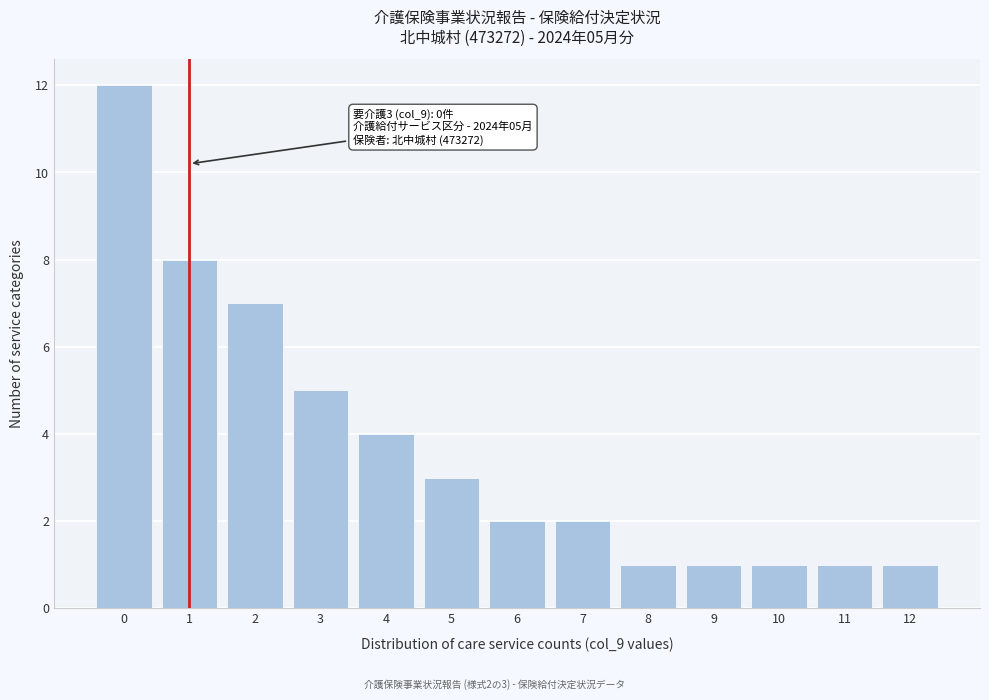

Reading left to right, extract all data points from this chart.

0=12	1=8	2=7	3=5	4=4	5=3	6=2	7=2	8=1	9=1	10=1	11=1	12=1